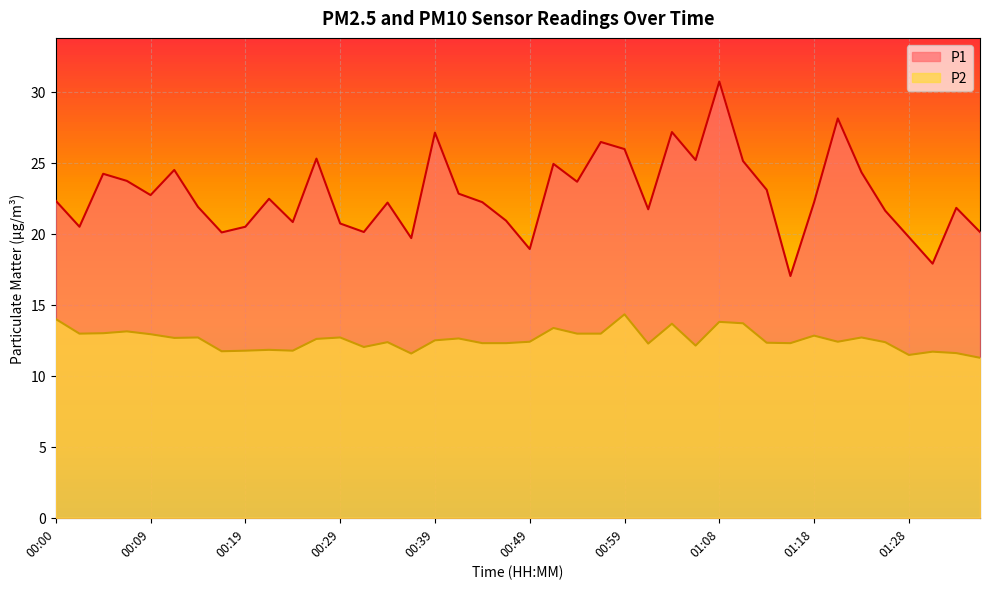

Which series changed the most between 01:13 and 01:36?

P1